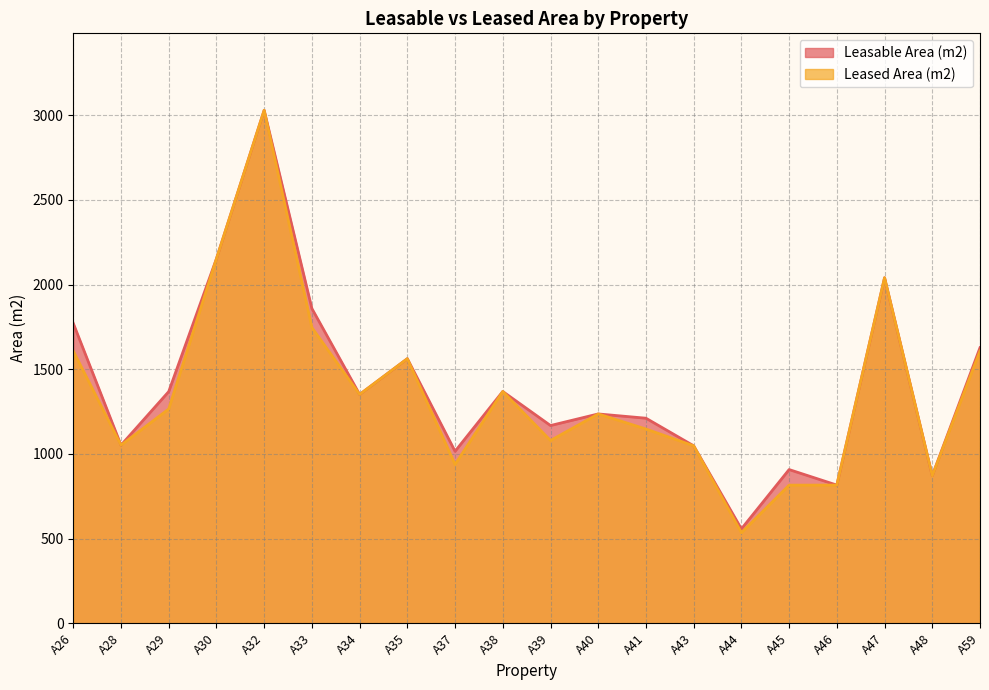

True or false: Leased Area (m2) has more than 2 interior local peaks.

True